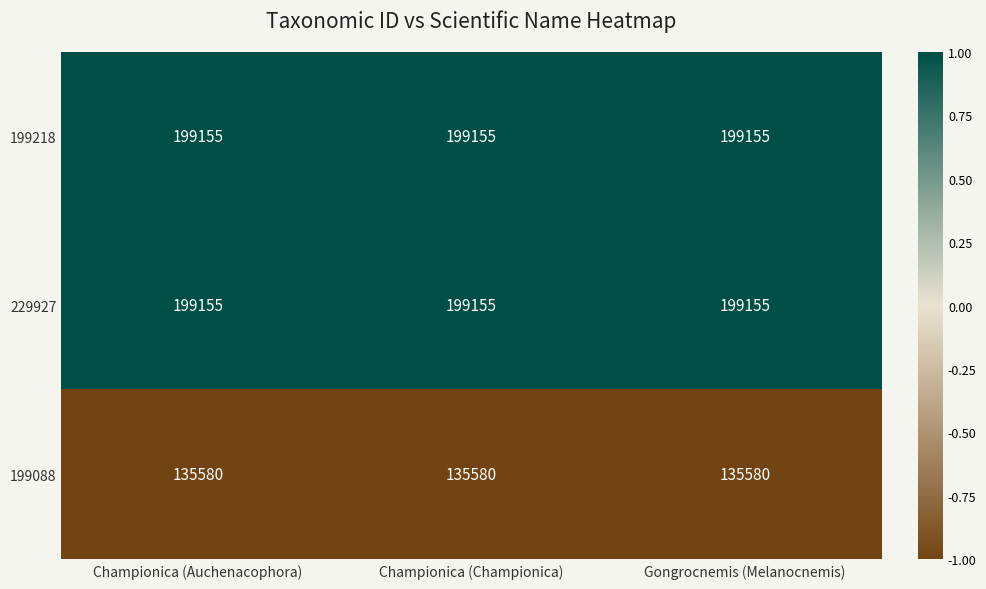

How many distinct data groups are displayed?

3